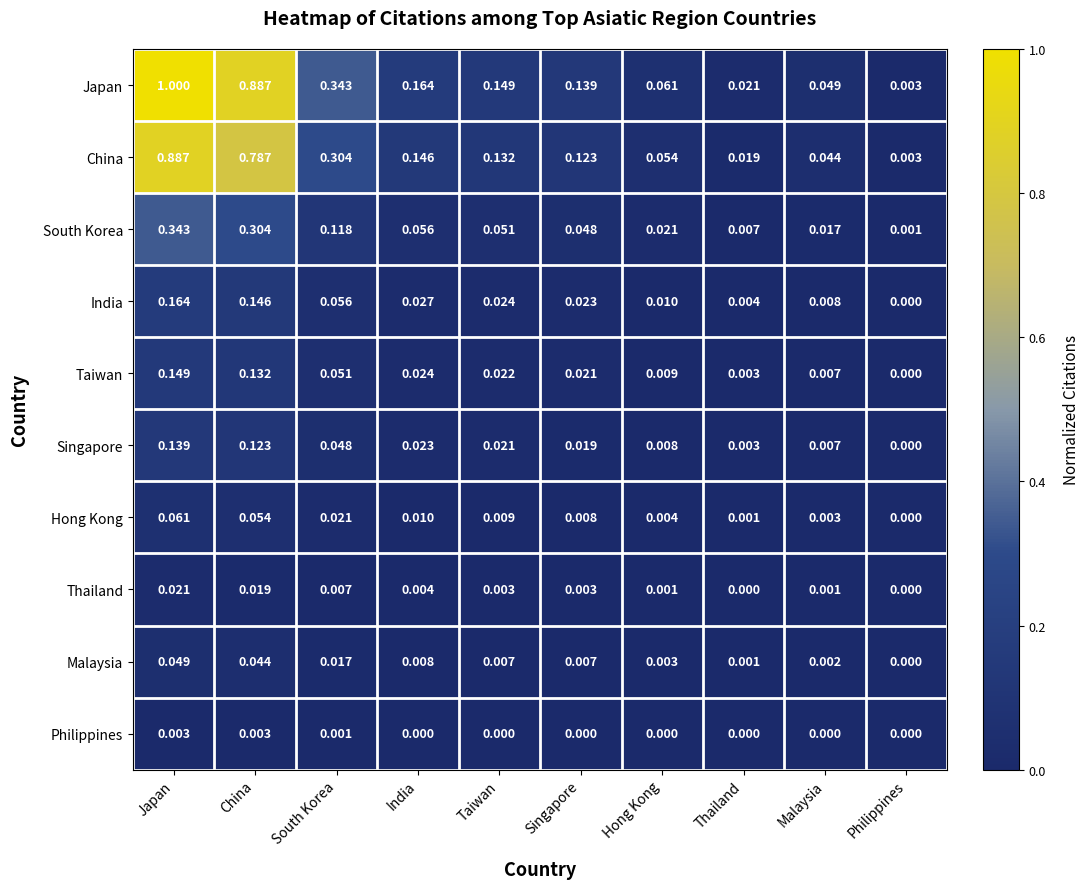

Which series has the widest spread of values?

Japan